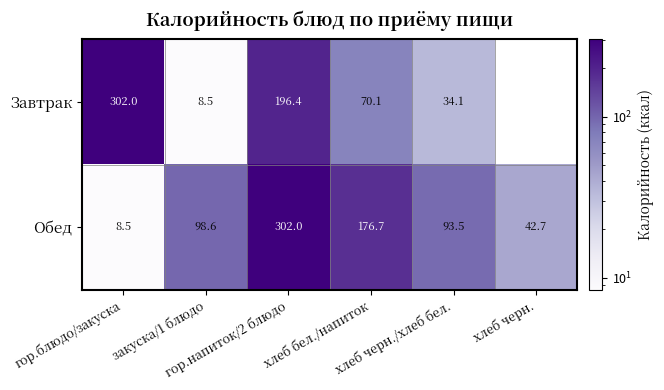

Which category has the lowest value across all series?

закуска/1 блюдо